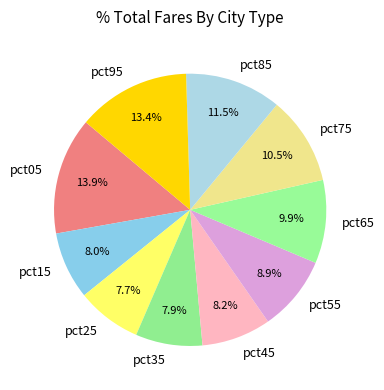

Approximately how many times larger is the value at pct55 compared to pct85?

0.8